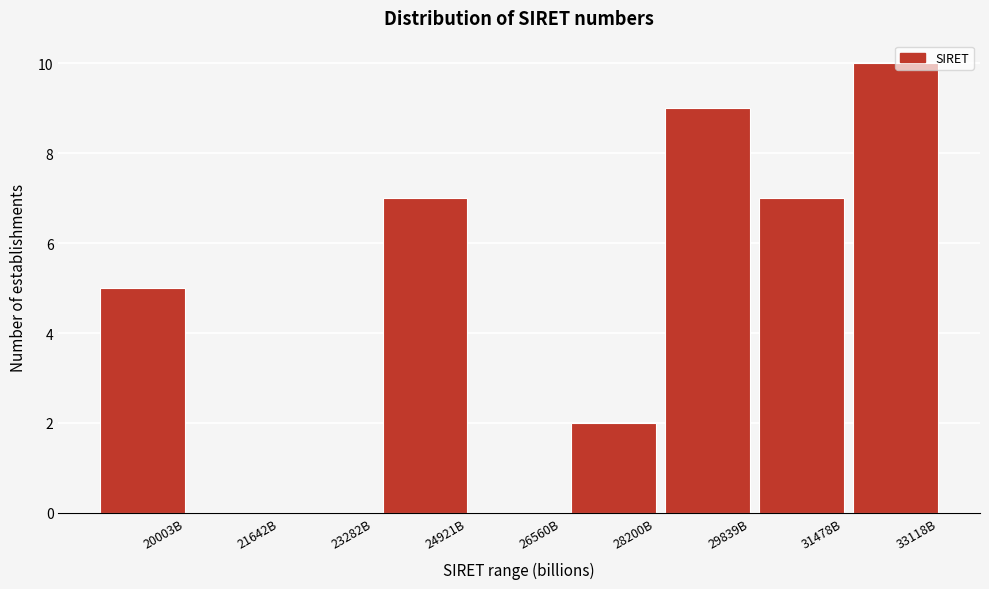

Between 31478B and 29839B, which is larger?

29839B